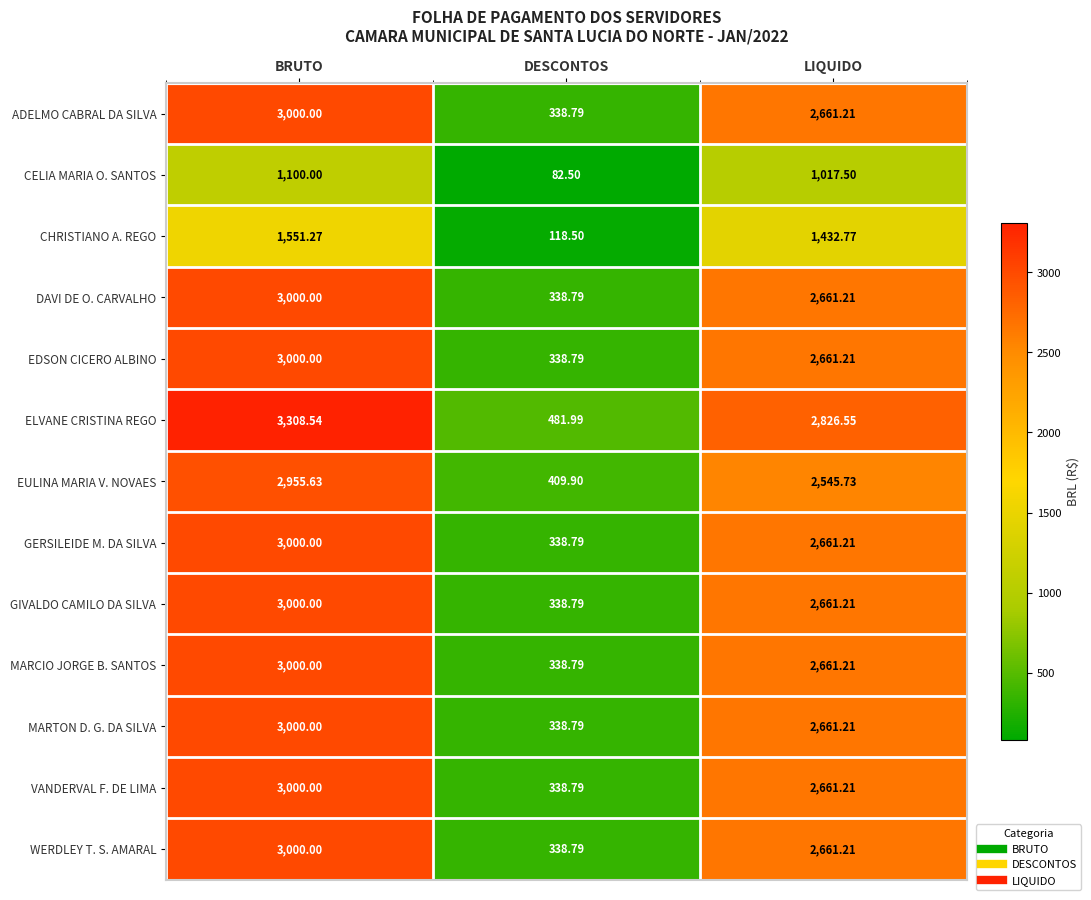

How many categories are shown in the chart?

3